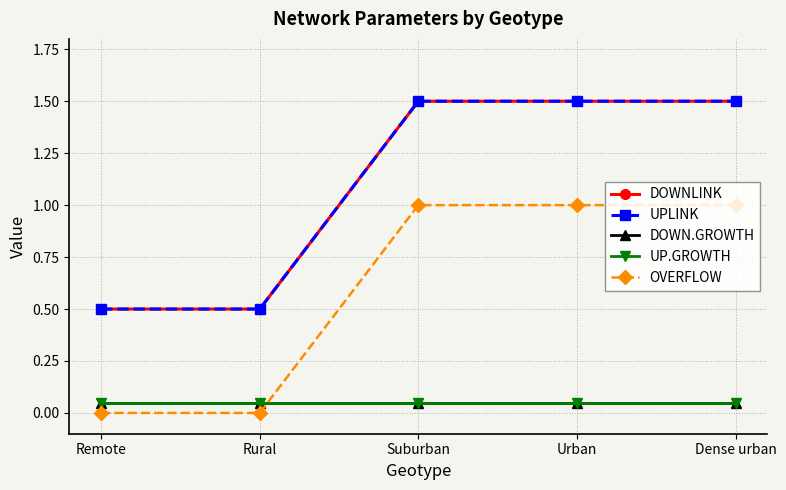

Does the chart have visible grid lines?

Yes